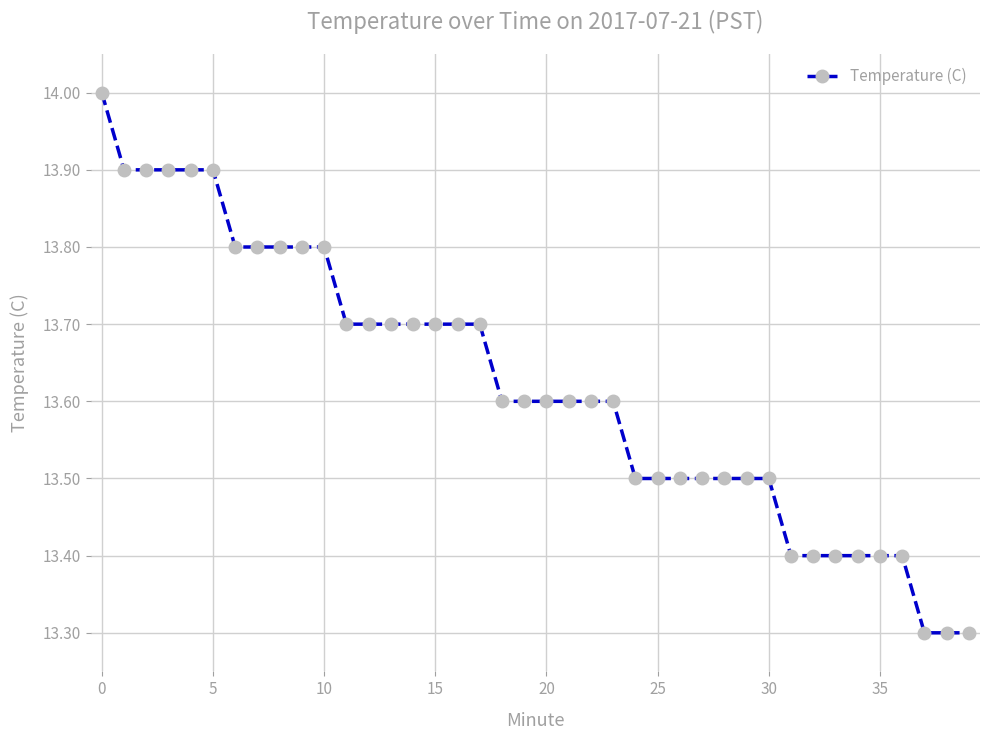

What is the value of the 23rd point from the left?

13.6